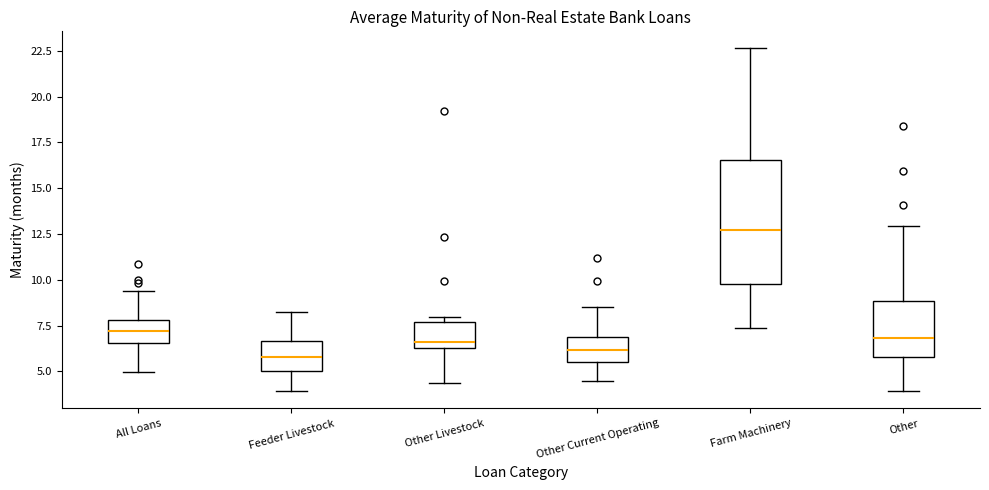

Comparing the boxes themselves (not the whiskers), which one is the tallest?

Farm Machinery